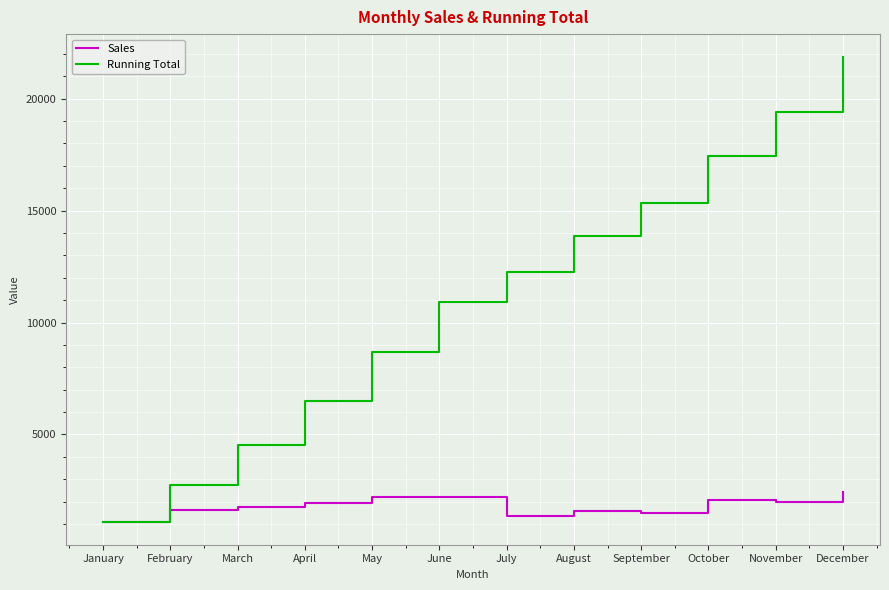

At which category is the sum across all series the highest?

December